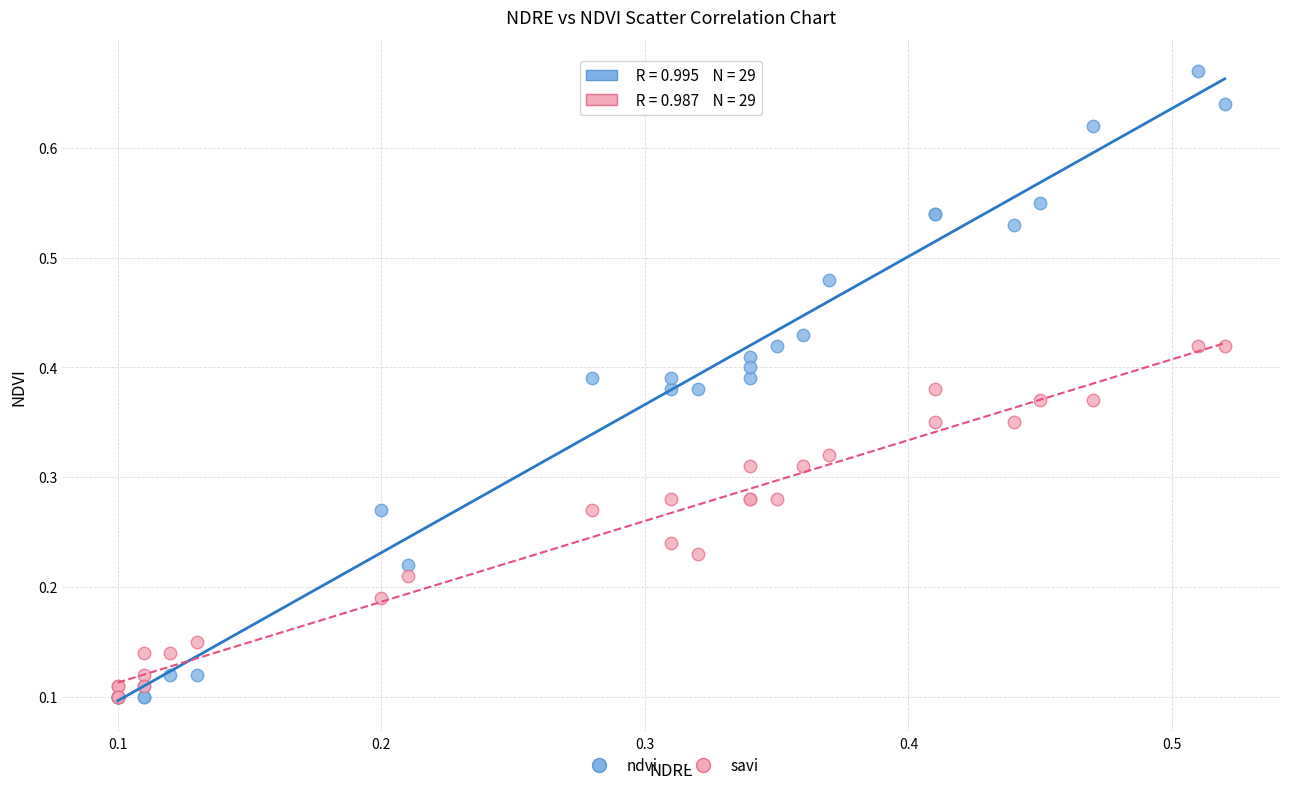

What are all the series names shown in the legend?

ndvi, savi